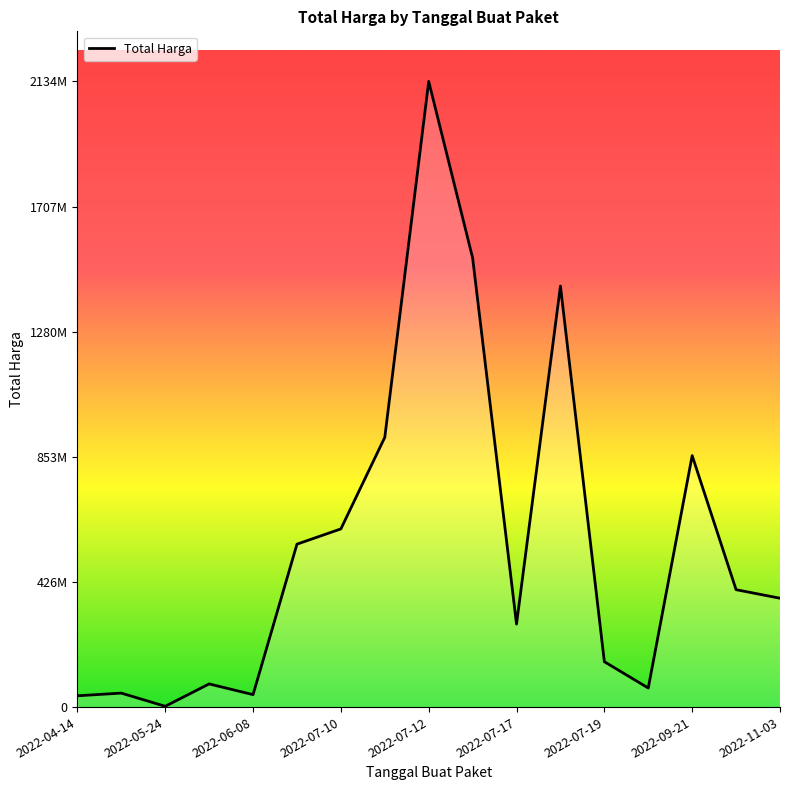

What is the difference between the second highest and second lowest values?

1493829936